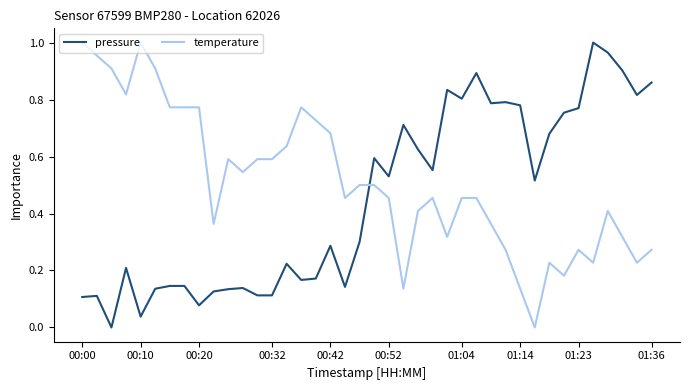

Which series has the largest total across all categories?

temperature